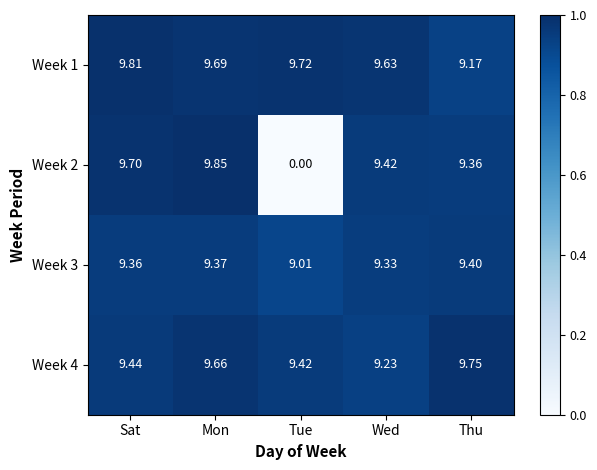

At which label is Week 2 closest to 4?

Tue